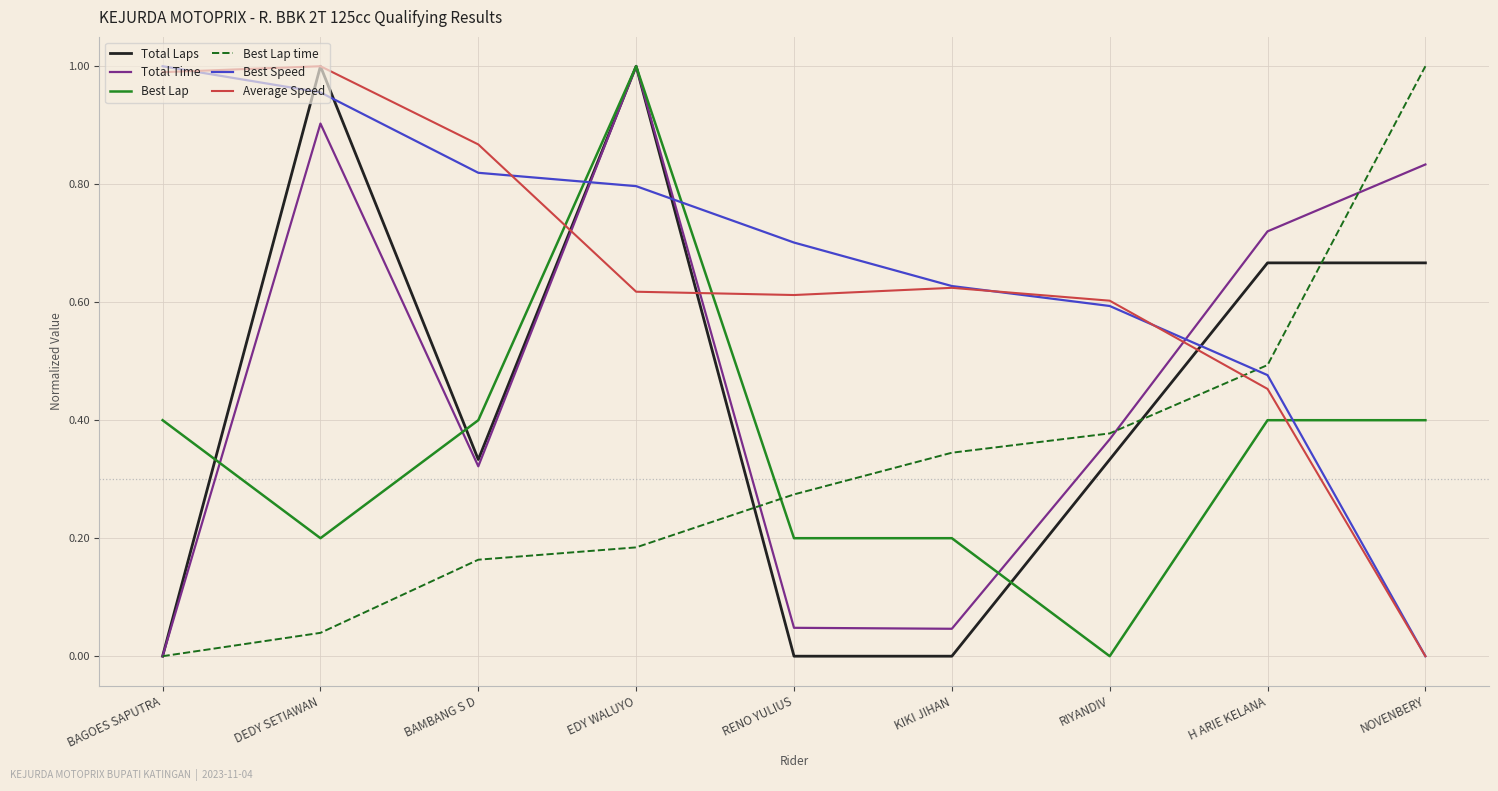

What is the sum of all Total Laps values?

4.0